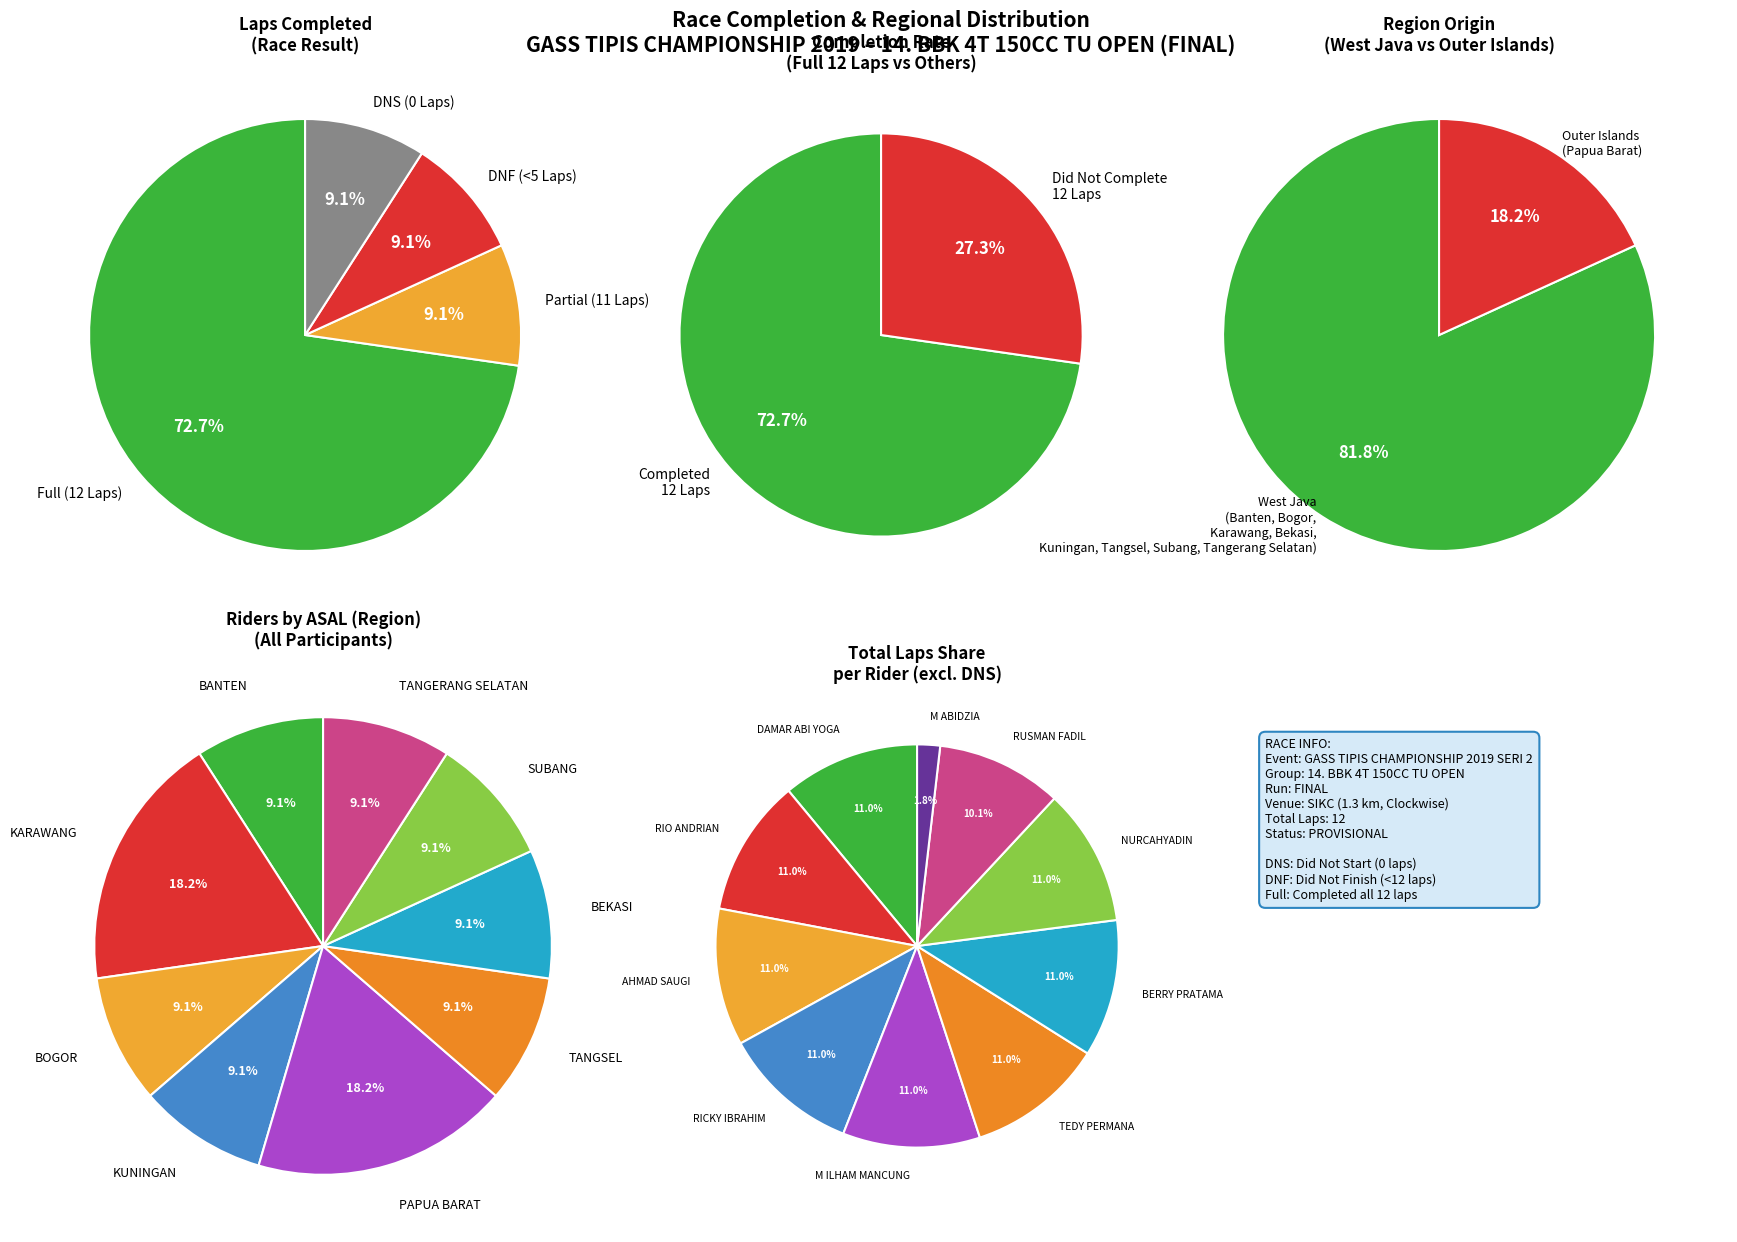

To the nearest percent, what is the average slice percentage?

9%